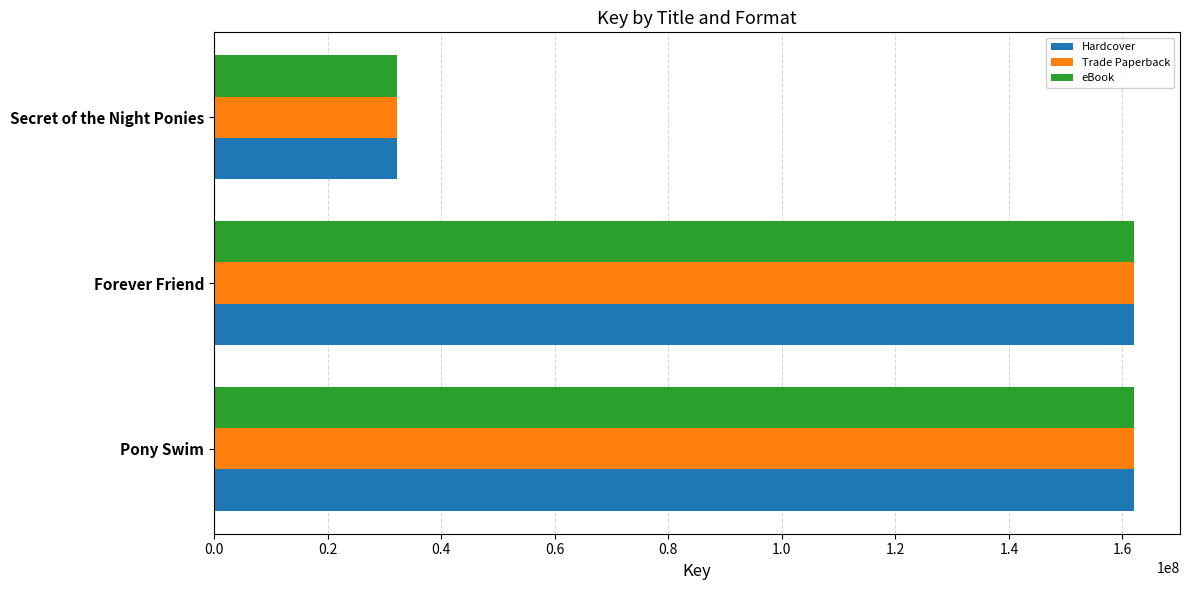

At which label is Hardcover closest to 97095029?

Forever Friend